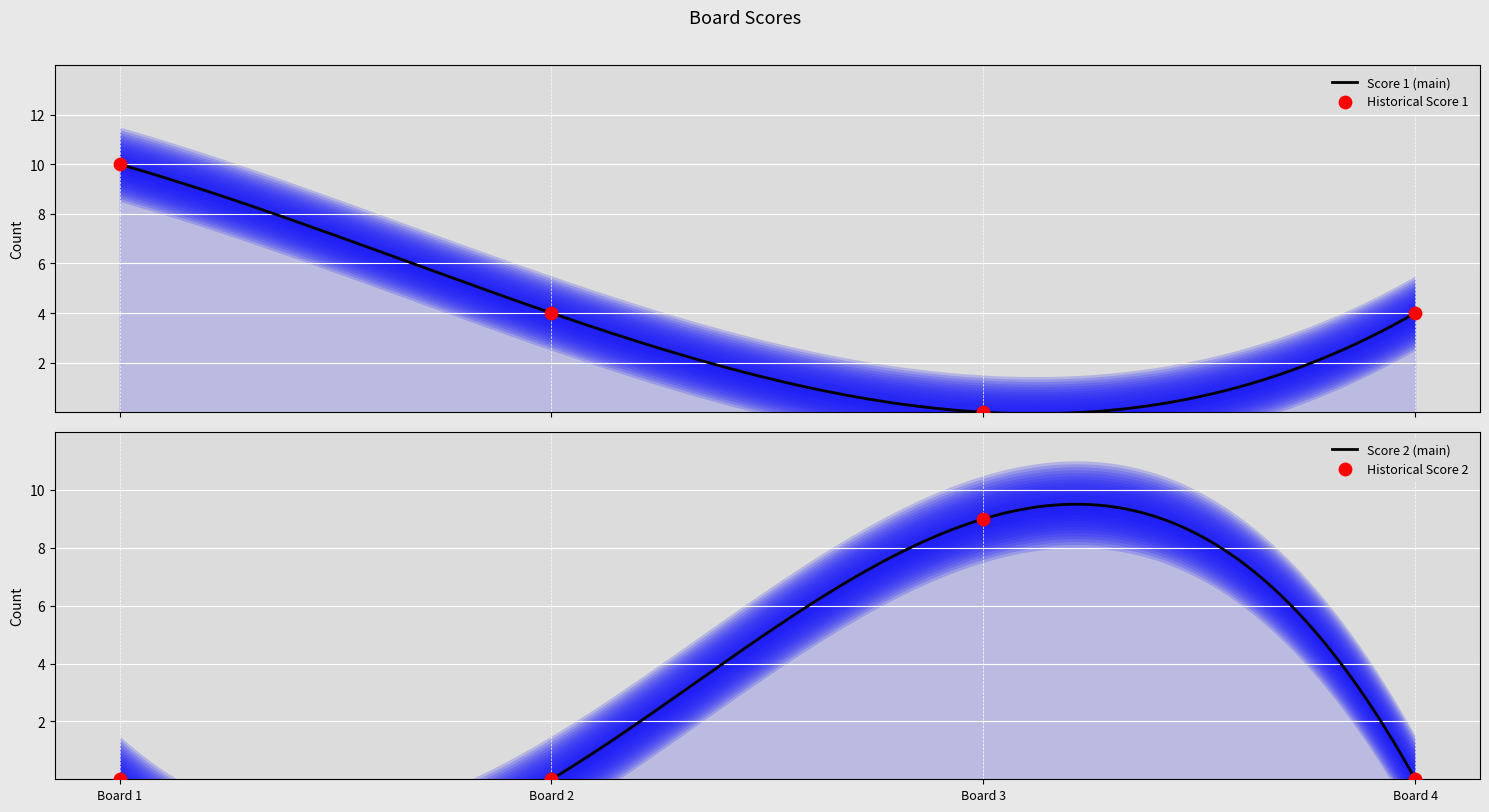

Which series has the widest spread of Y values?

Score 1